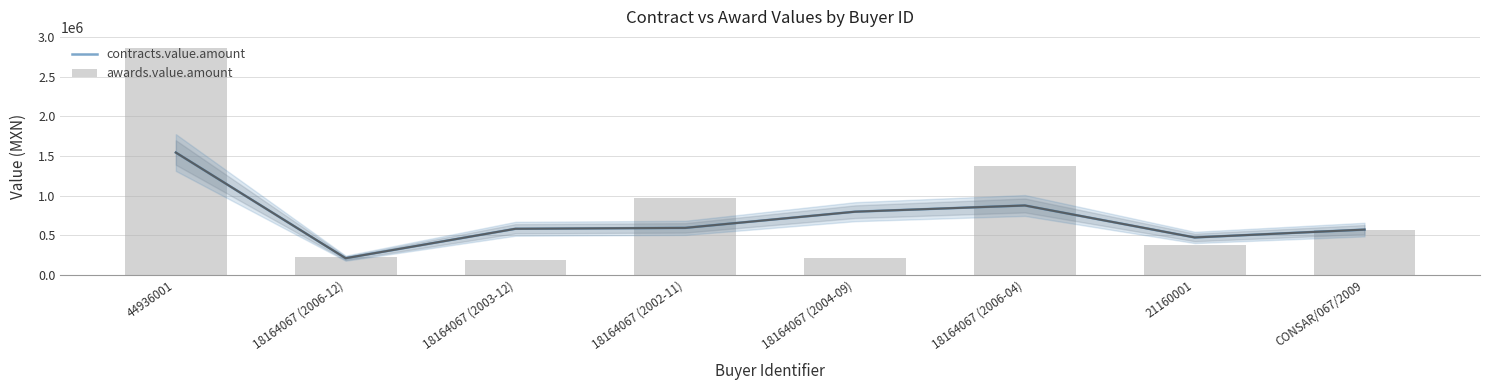

What position from the right is 18164067 (2006-04)?

3